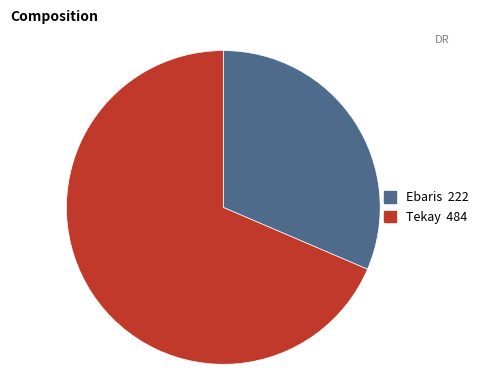

Rank the categories by value from highest to lowest.

Tekay, Ebaris